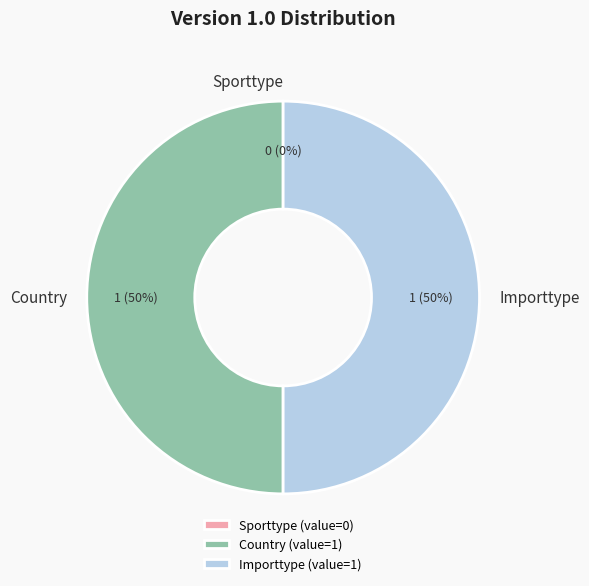

What is the change in value from Sporttype to Importtype?

+1